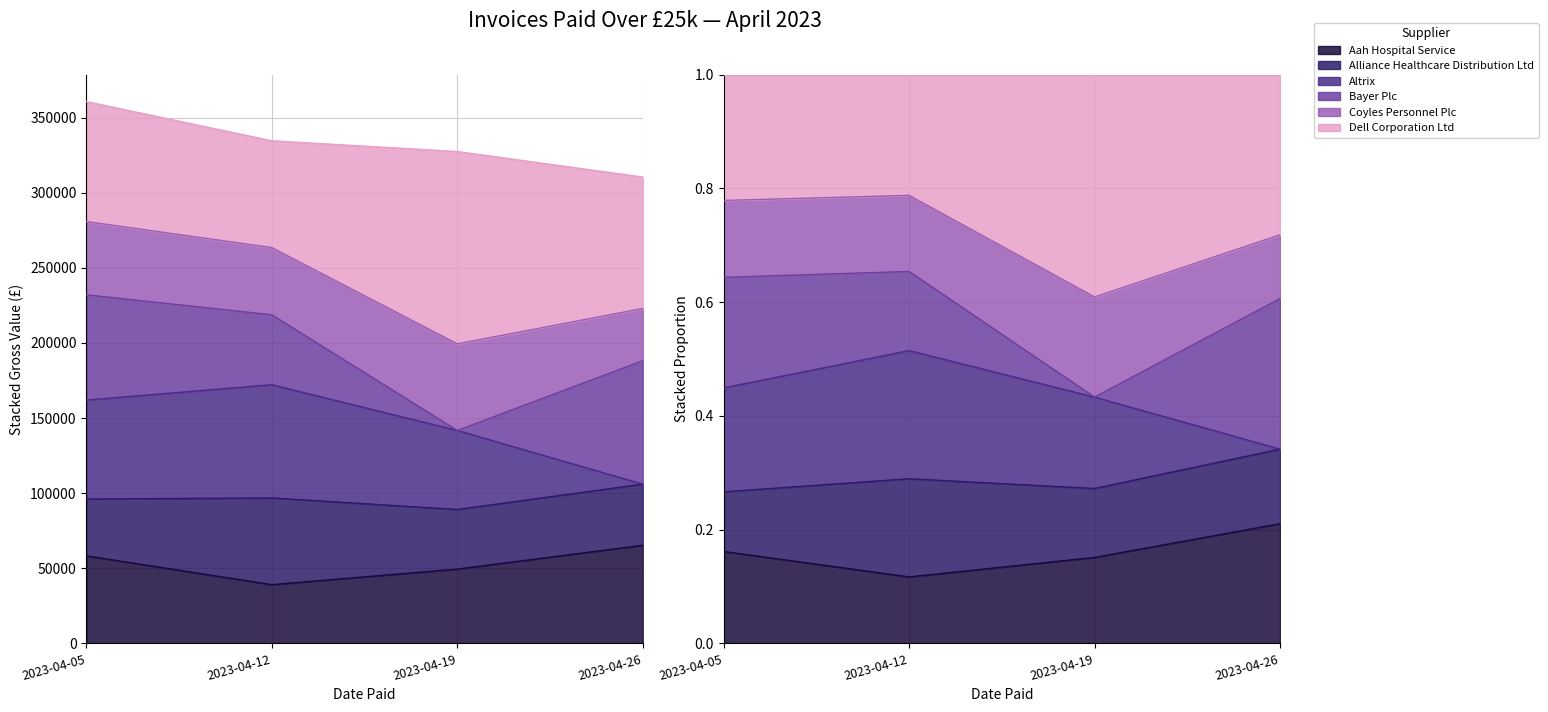

Is the value of Aah Hospital Service at 2023-04-05 greater than the value of Altrix at 2023-04-05?

No